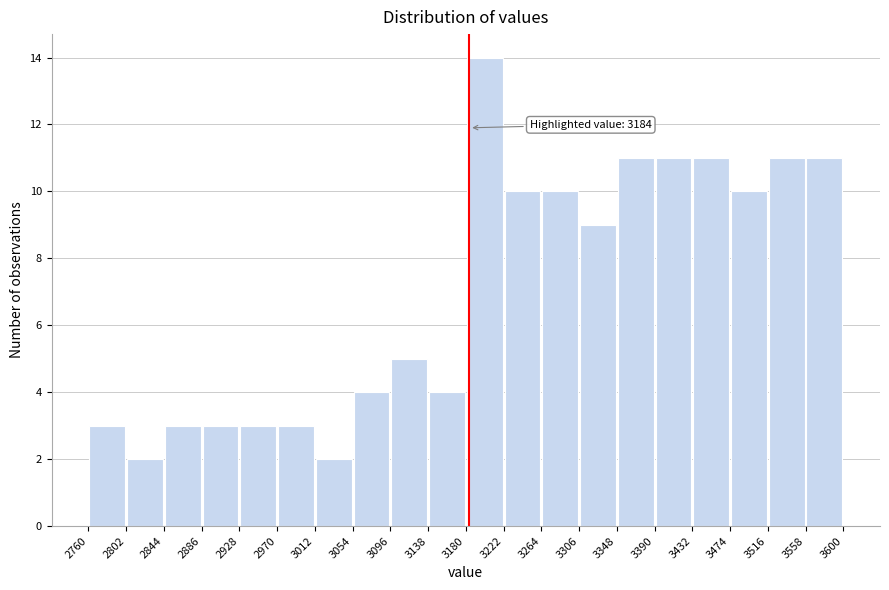

Which range on the x-axis has the tallest bar?

3180 to 3222